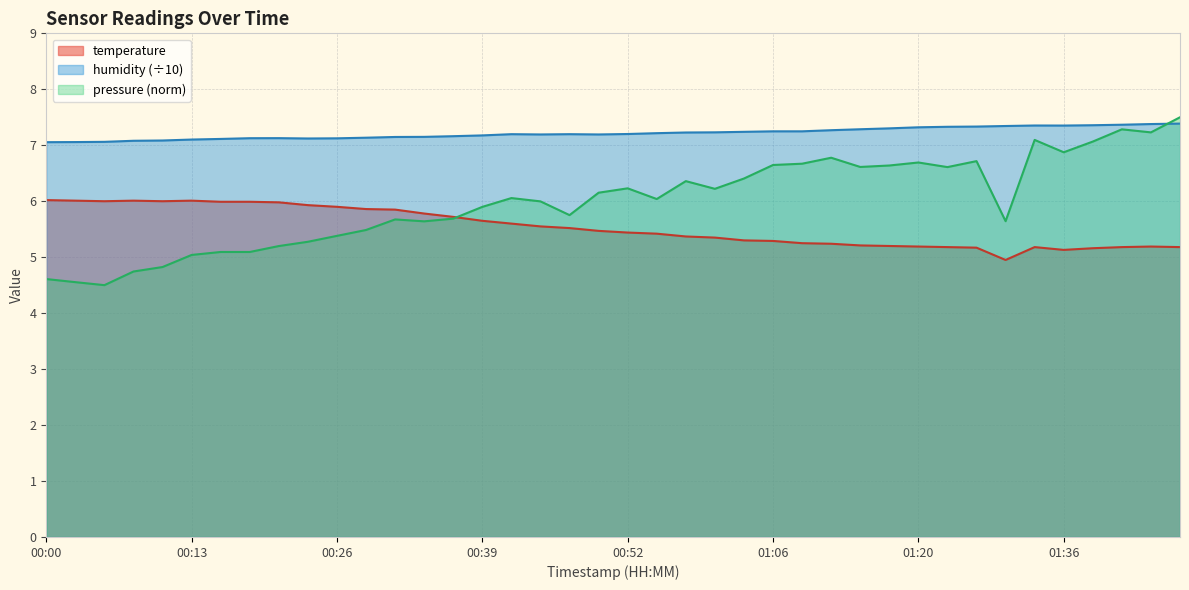

The value of humidity at 01:39 is 7.4. True or false?

True